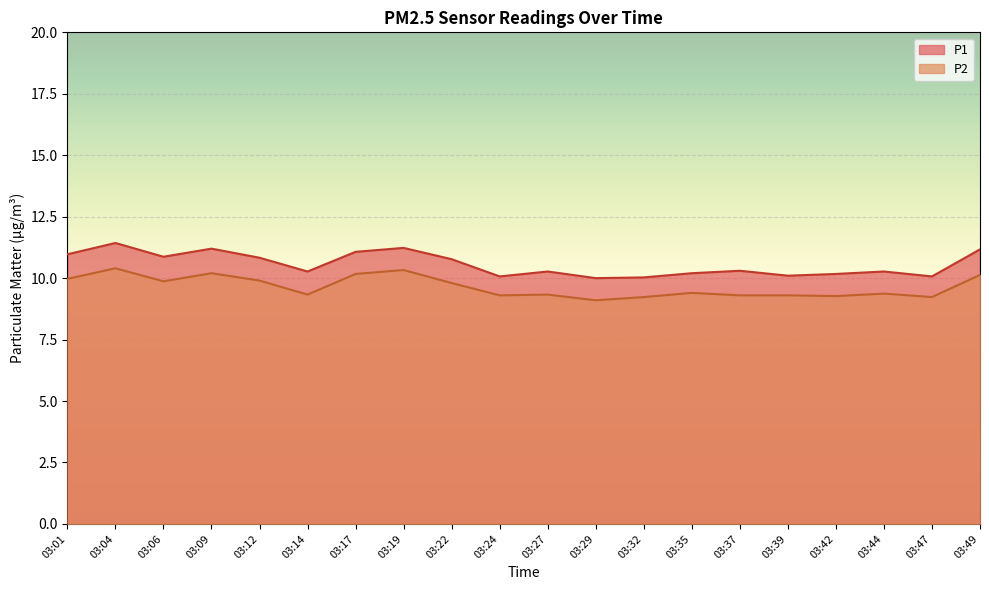

Reading right to left, list all the values displayed in this chart.

P1: 03:49=11.2	03:47=10.1	03:44=10.3	03:42=10.2	03:39=10.1	03:37=10.3	03:35=10.2	03:32=10.0	03:29=10.0	03:27=10.3	03:24=10.1	03:22=10.8	03:19=11.2	03:17=11.1	03:14=10.3	03:12=10.8	03:09=11.2	03:06=10.9	03:04=11.4	03:01=11.0
P2: 03:49=10.1	03:47=9.2	03:44=9.4	03:42=9.3	03:39=9.3	03:37=9.3	03:35=9.4	03:32=9.2	03:29=9.1	03:27=9.3	03:24=9.3	03:22=9.8	03:19=10.3	03:17=10.2	03:14=9.3	03:12=9.9	03:09=10.2	03:06=9.9	03:04=10.4	03:01=10.0